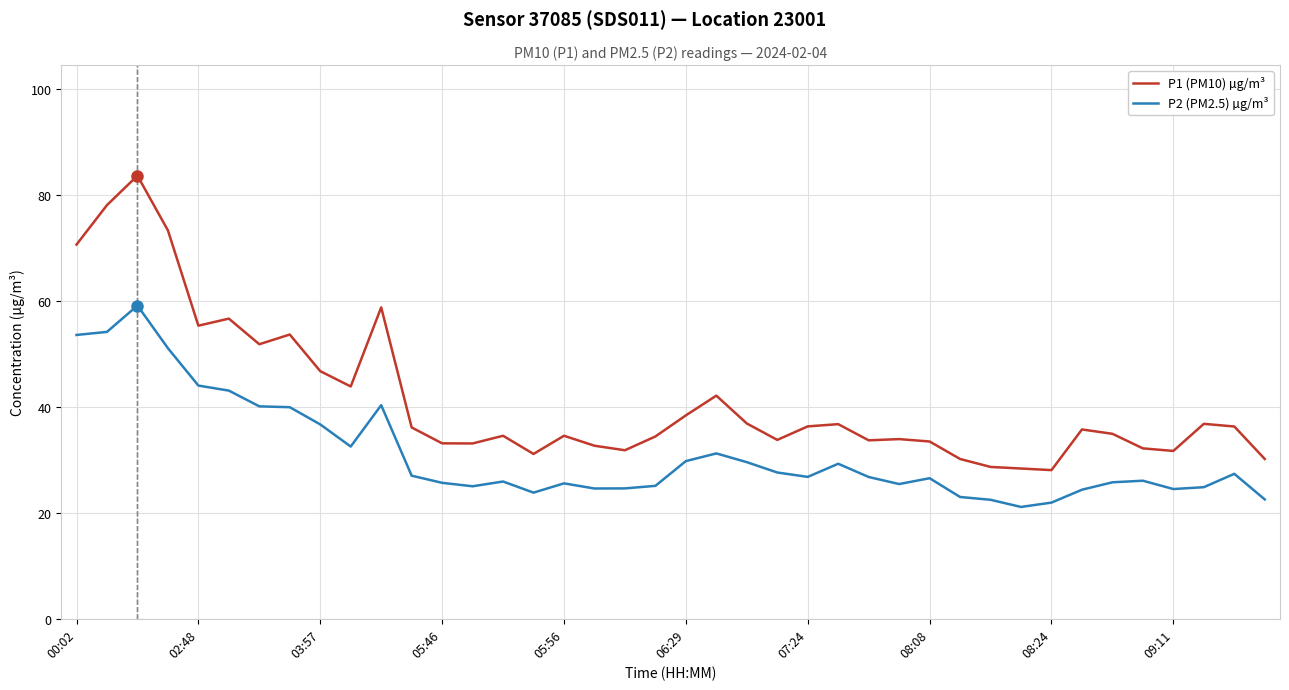

How many categories are shown in the chart?

40